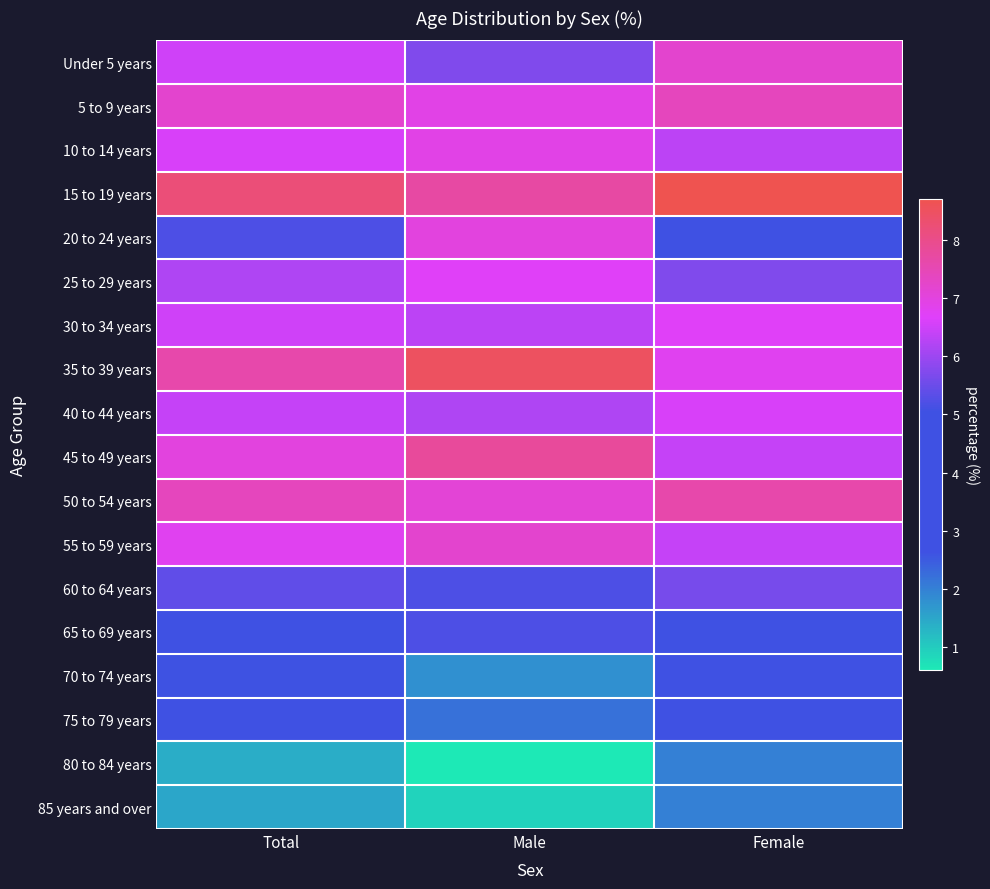

Which label corresponds to the smallest value in the chart?

Male